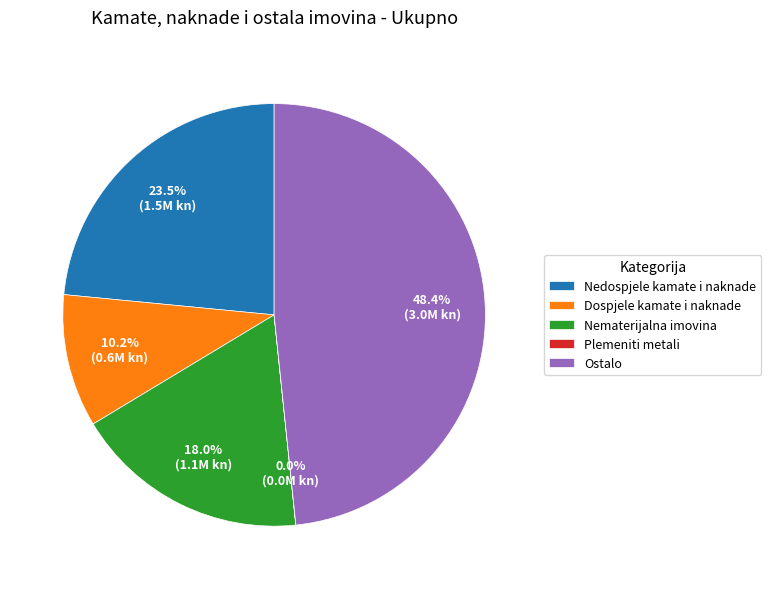

Which slice is the largest?

Ostalo